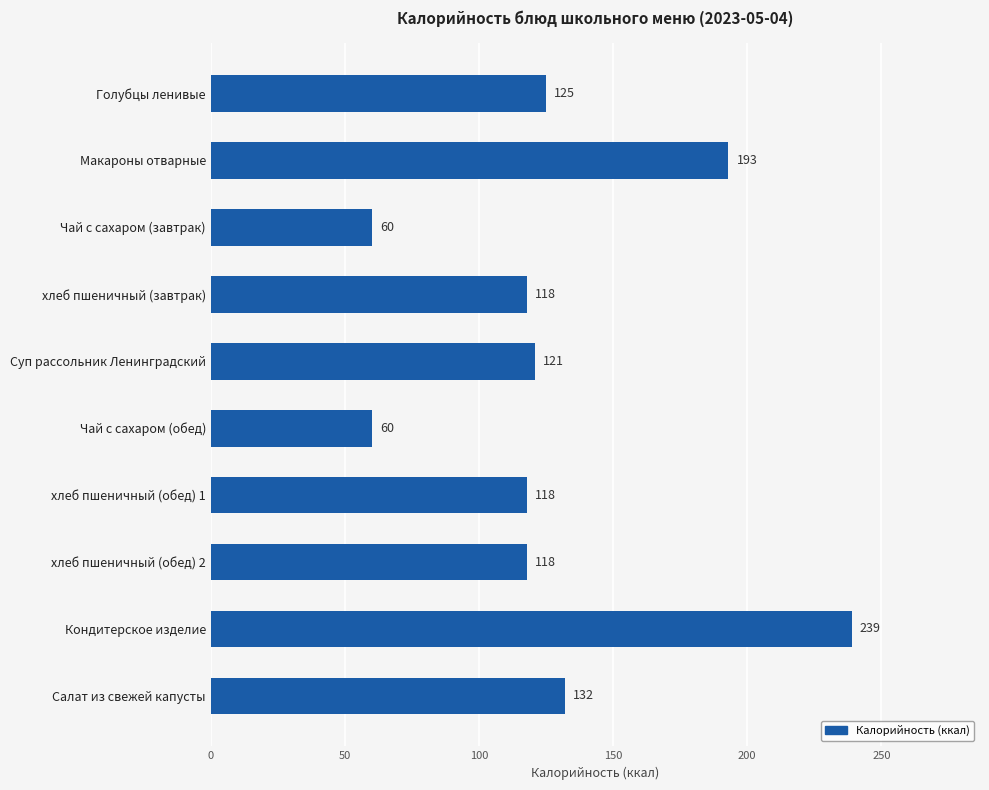

Reading top to bottom, transcribe all the data shown in this chart.

Голубцы ленивые=125	Макароны отварные=193	Чай с сахаром (завтрак)=60	хлеб пшеничный (завтрак)=118	Суп рассольник Ленинградский=121	Чай с сахаром (обед)=60	хлеб пшеничный (обед) 1=118	хлеб пшеничный (обед) 2=118	Кондитерское изделие=239	Салат из свежей капусты=132